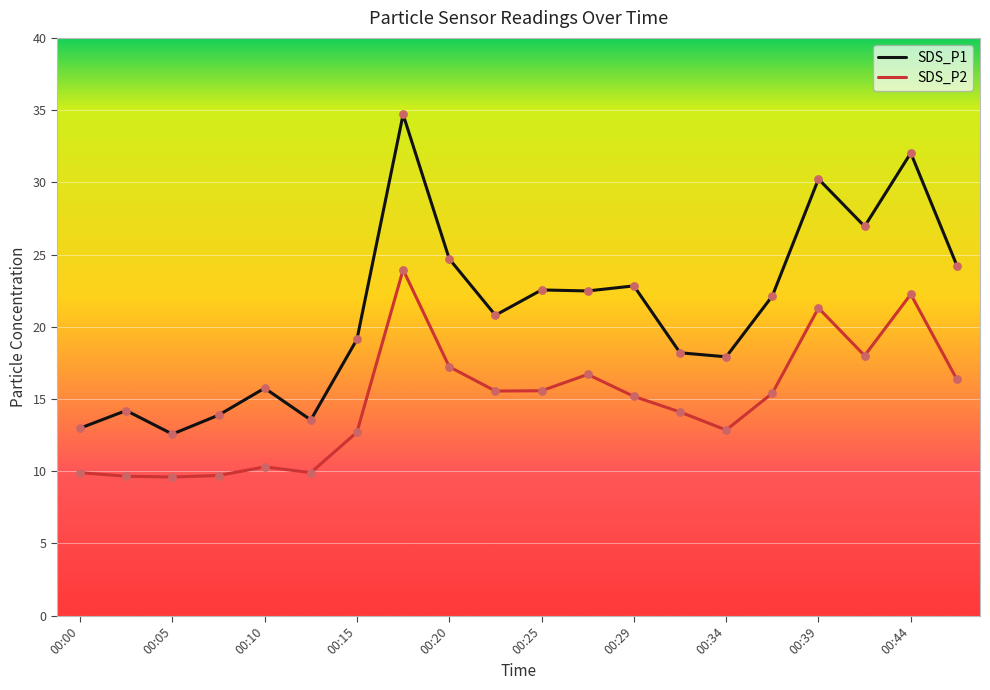

Which series has the largest range (max minus min)?

SDS_P1